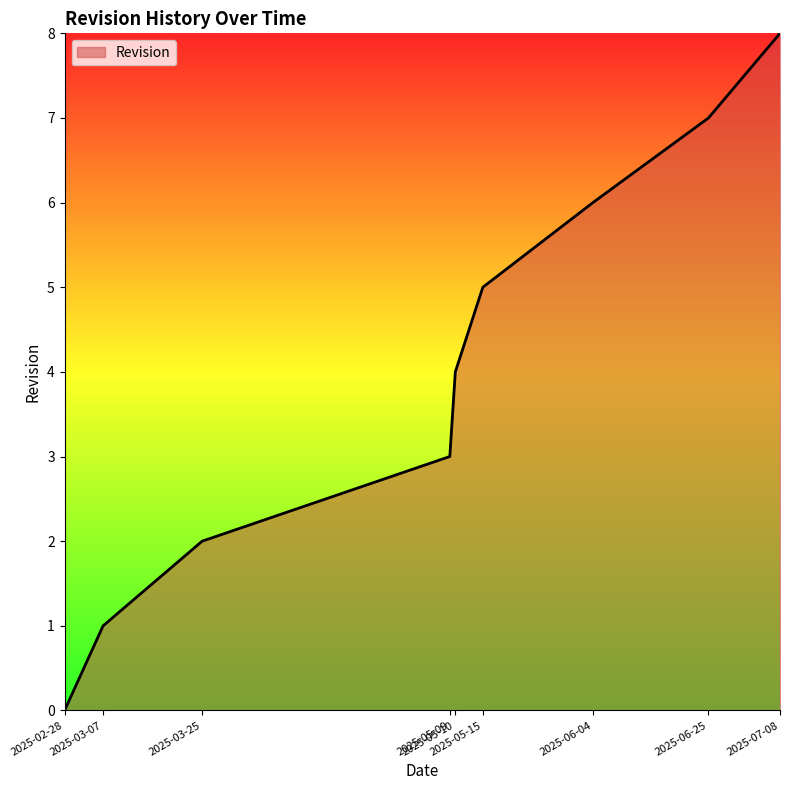

Rank the categories by value from lowest to highest.

2025-02-28, 2025-03-07, 2025-03-25, 2025-05-09, 2025-05-10, 2025-05-15, 2025-06-04, 2025-06-25, 2025-07-08